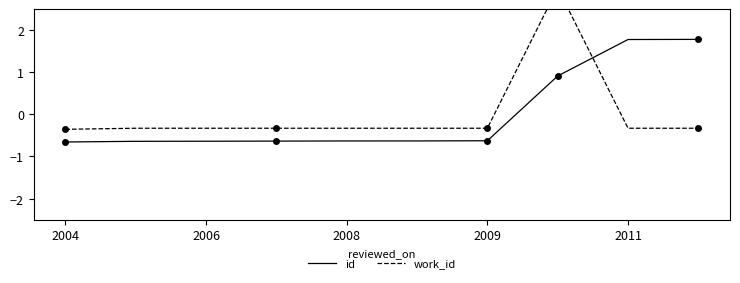

Between 7 and 9, which is larger?

9